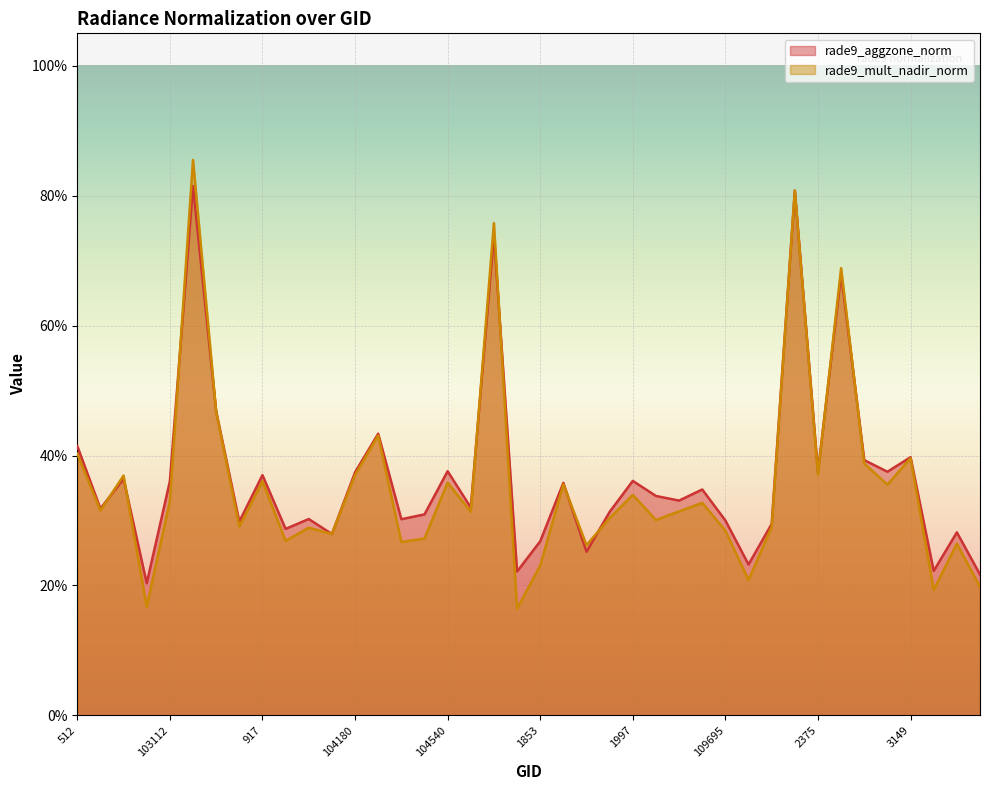

Which category has the highest value in the rade9_aggzone_norm series?

773